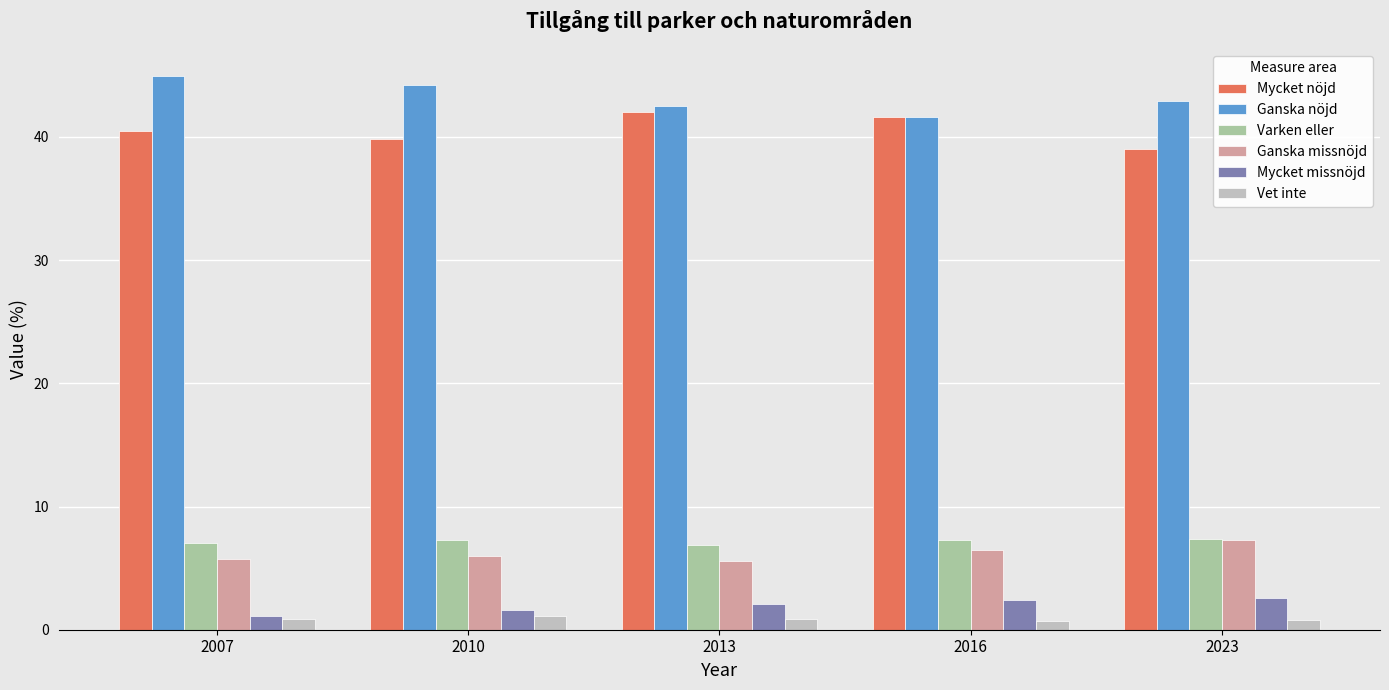

What is the total value across all series at 2010?

100.0